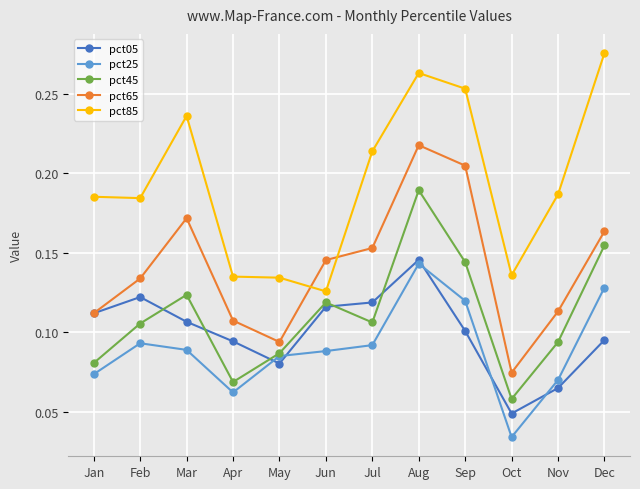

Where is the first local minimum for pct05?

May